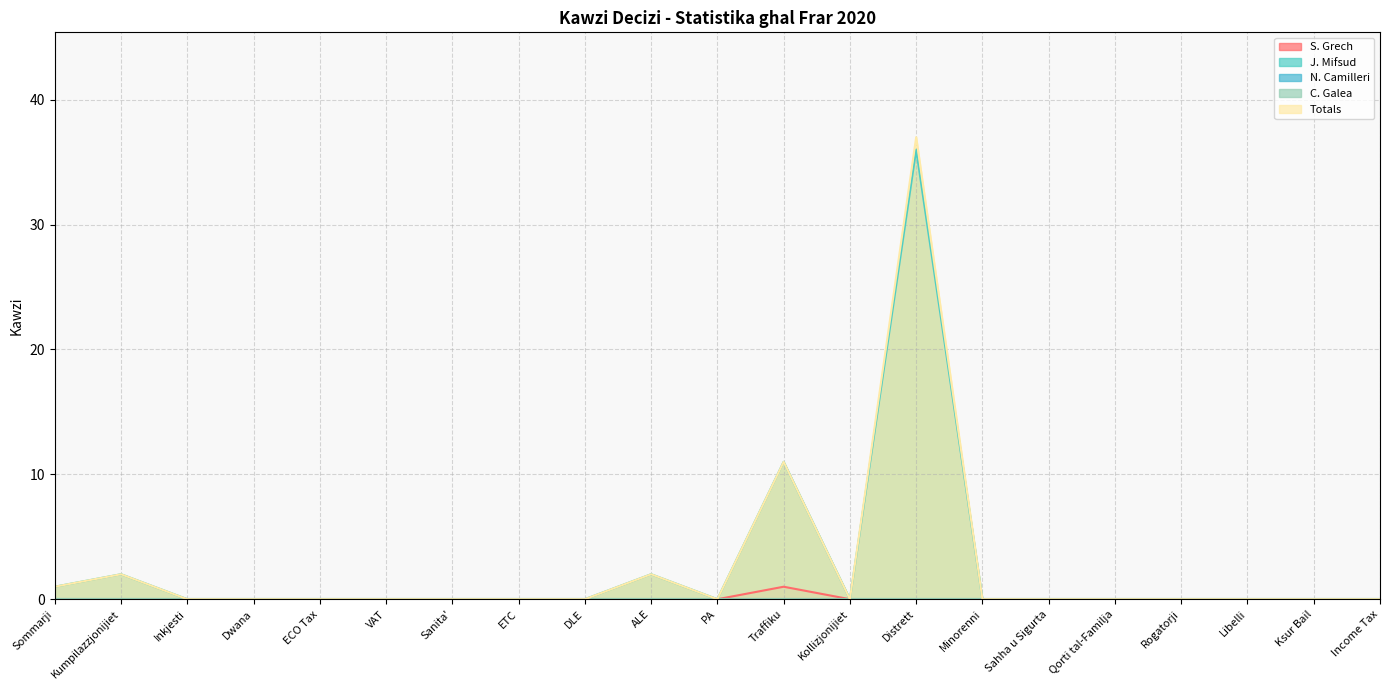

Does the chart display data point markers on the line(s)?

No